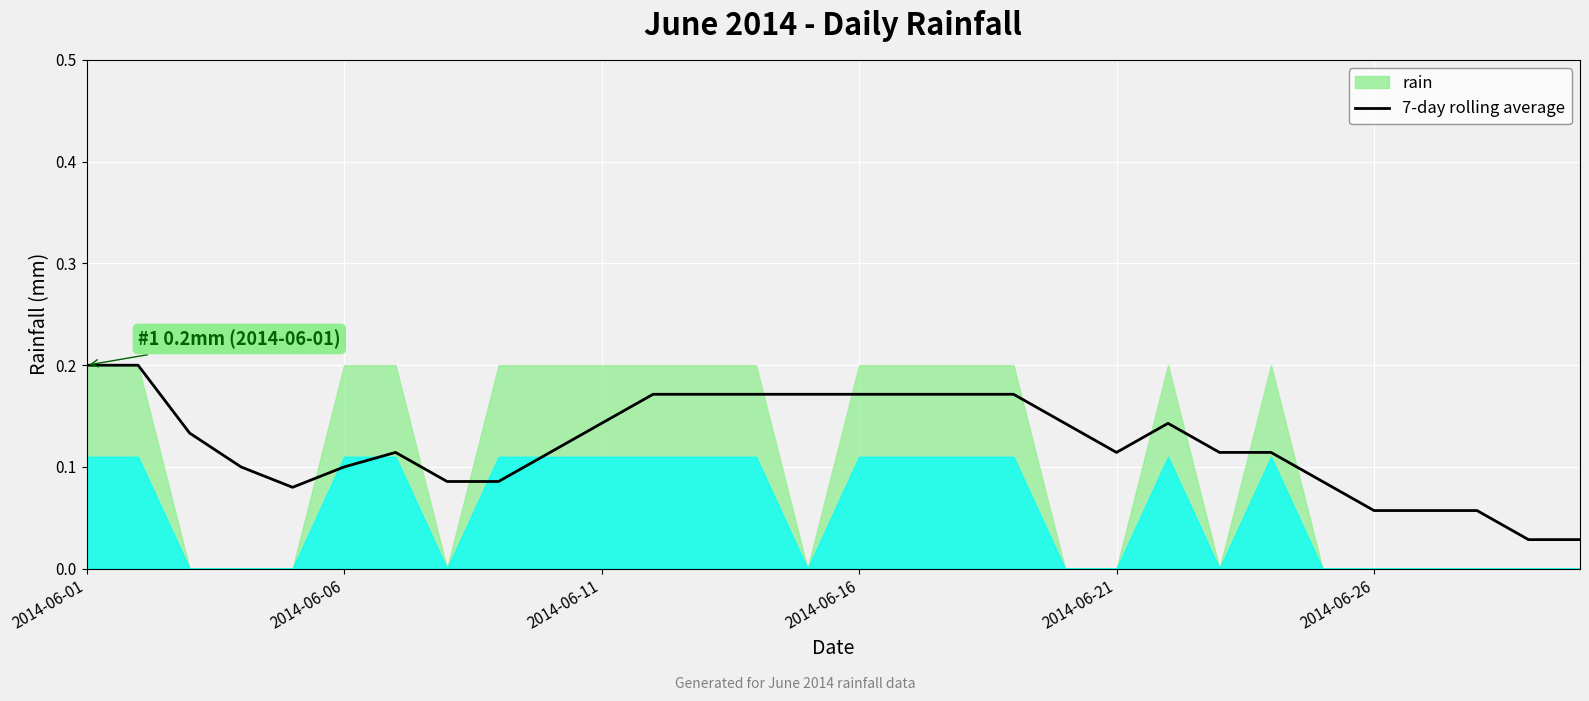

Reading left to right, extract all data points from this chart.

0.2	0.2	0.1	0.1	0.1	0.1	0.1	0.1	0.1	0.1	0.1	0.2	0.2	0.2	0.2	0.2	0.2	0.2	0.2	0.1	0.1	0.1	0.1	0.1	0.1	0.1	0.1	0.1	0.0	0.0